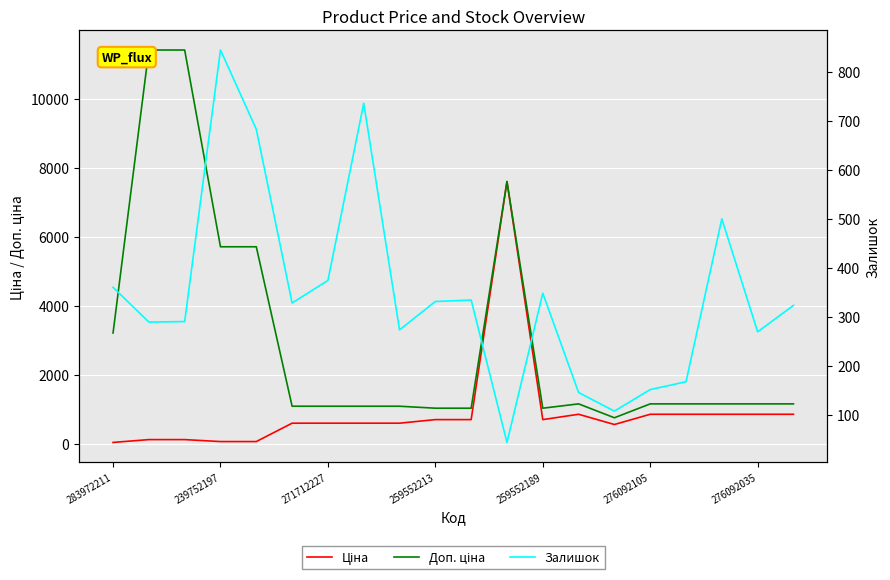

What is the approximate value of Ціна at 7?

589.9